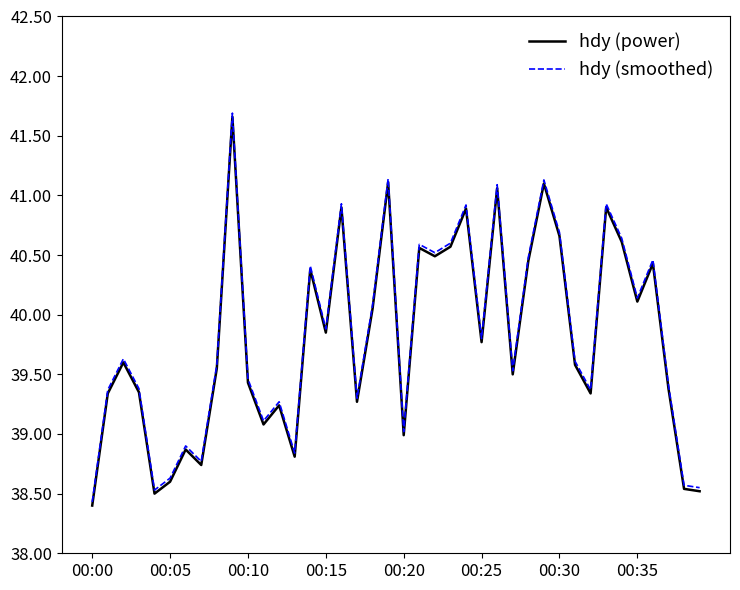

What is the minimum value shown in the chart?

38.4